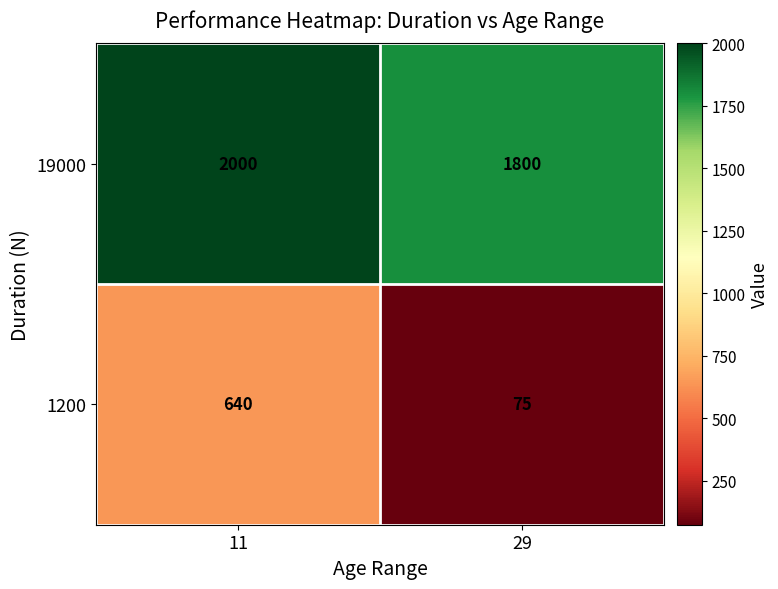

What is the average value of the 19000 series?

1900